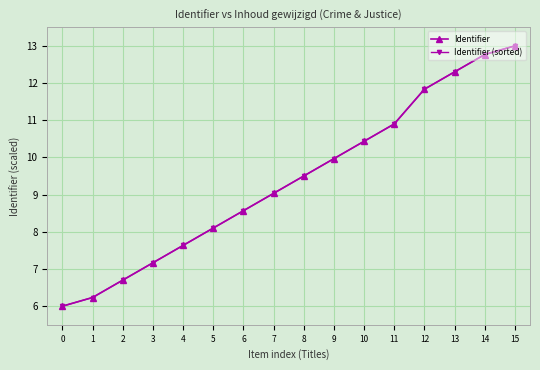

What is the average value of the Identifier series?

9.4